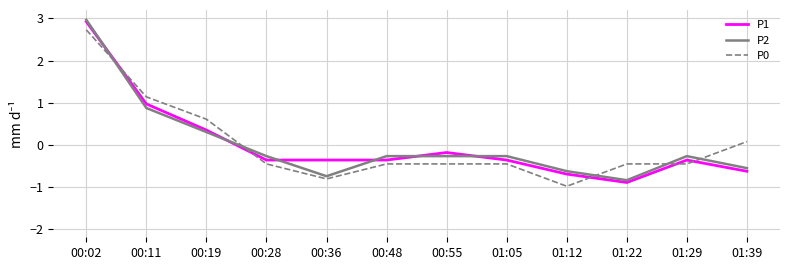

Reading right to left, transcribe all the data shown in this chart.

P1: -0.6	-0.4	-0.9	-0.7	-0.4	-0.2	-0.4	-0.4	-0.4	0.3	1.0	2.9
P2: -0.6	-0.3	-0.8	-0.6	-0.3	-0.3	-0.3	-0.7	-0.3	0.3	0.9	3.0
P0: 0.1	-0.5	-0.5	-1.0	-0.5	-0.5	-0.5	-0.8	-0.5	0.6	1.1	2.7